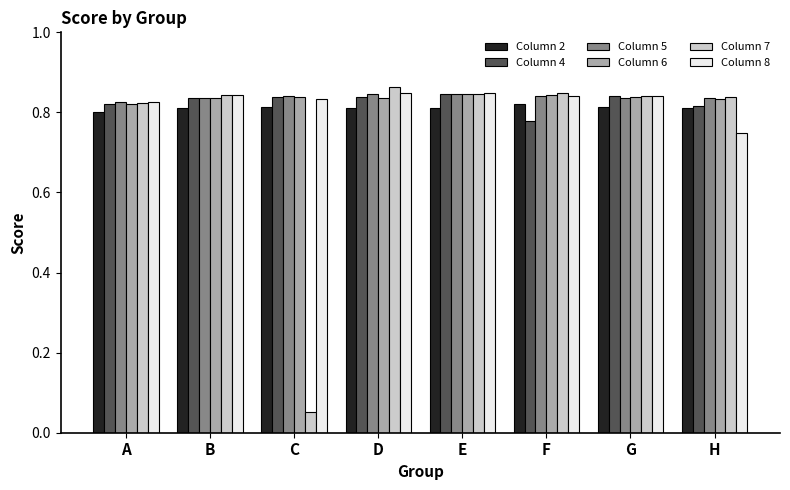

How many groups of bars are there?

8